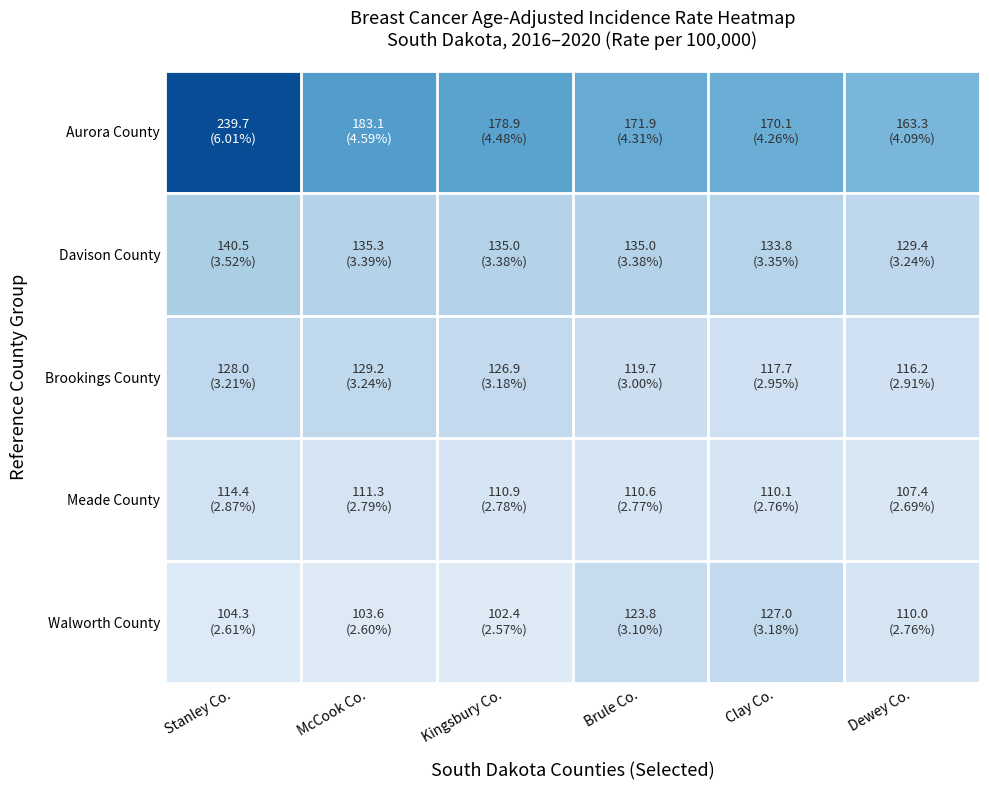

At which category is the sum across all series the highest?

Stanley Co.